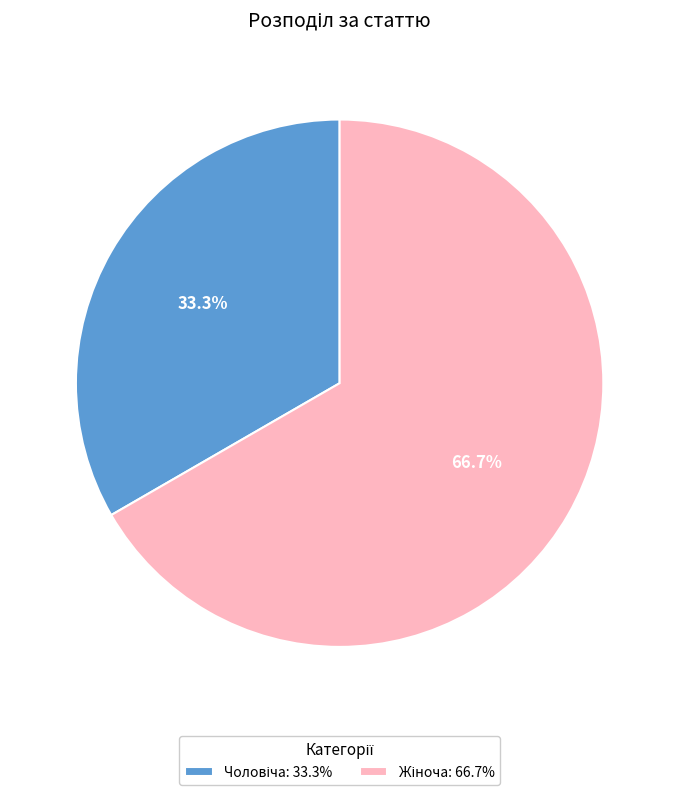

How many segments does this pie chart have?

2